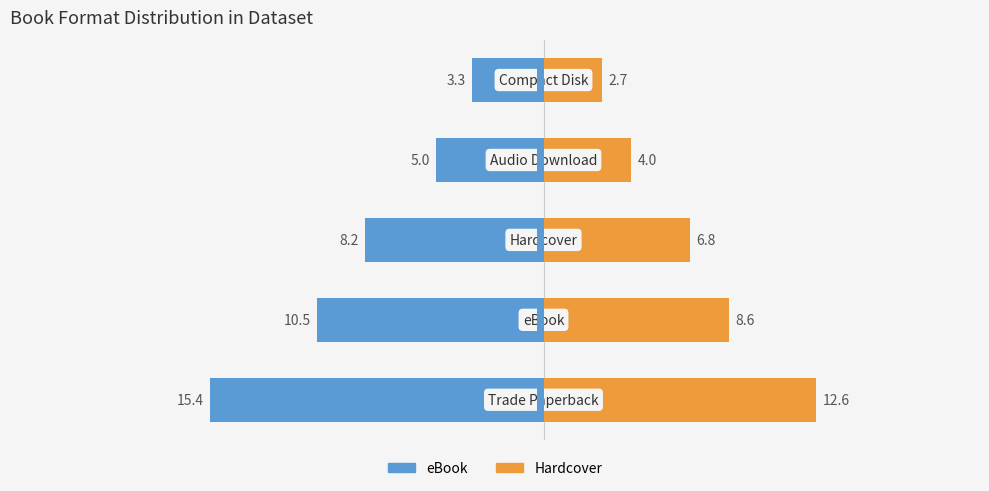

What are all the series names shown in the legend?

eBook, Hardcover